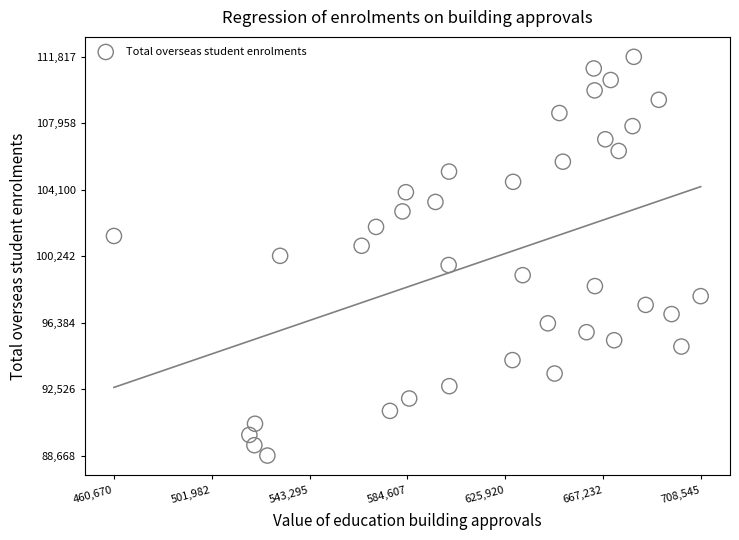

What is the range of X values (max minus min)?

247875